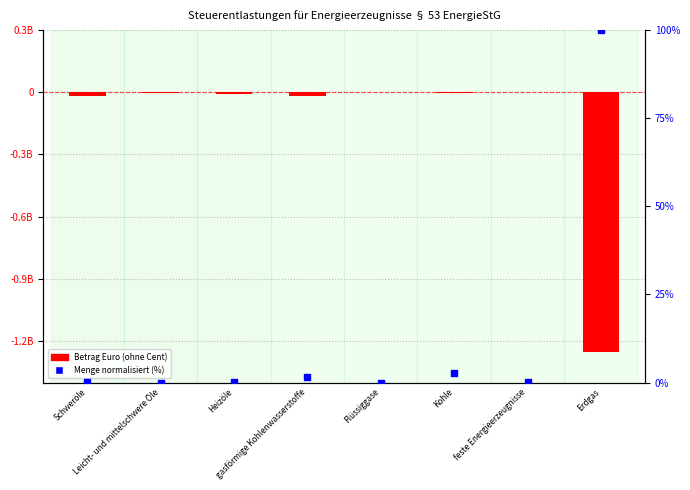

Which series contains the lowest Y value?

Betrag Euro (ohne Cent)